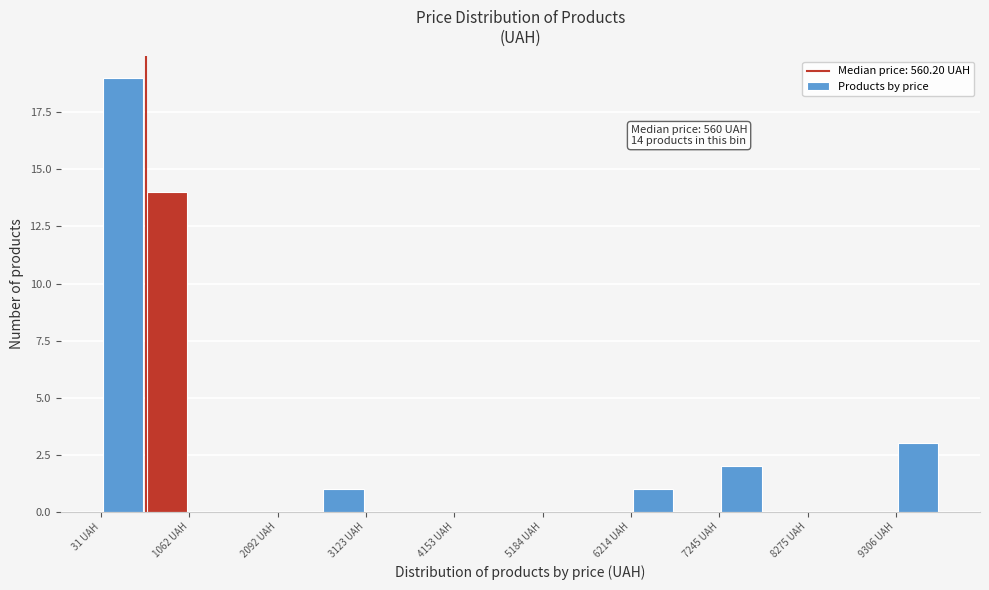

Read against the x-axis, roughly where is the centre of the tallest bar?

200